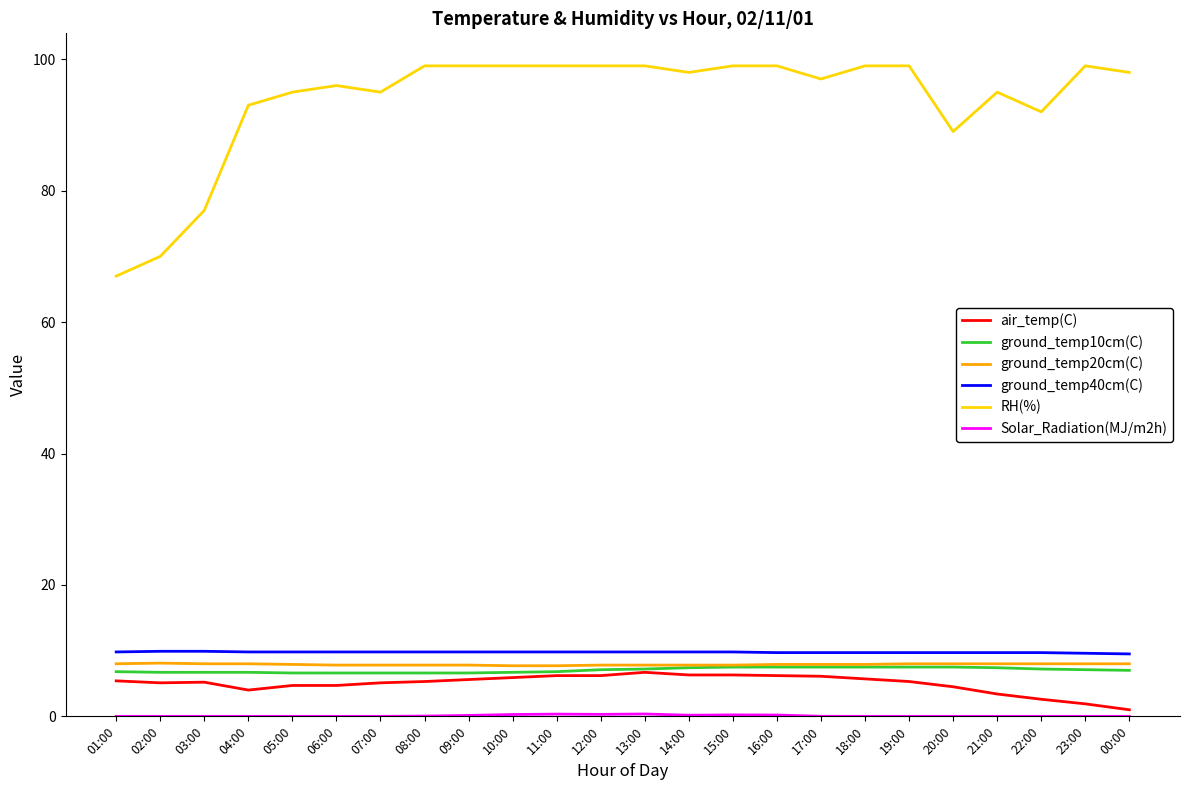

True or false: RH(%) and ground_temp20cm(C) intersect in this chart.

False